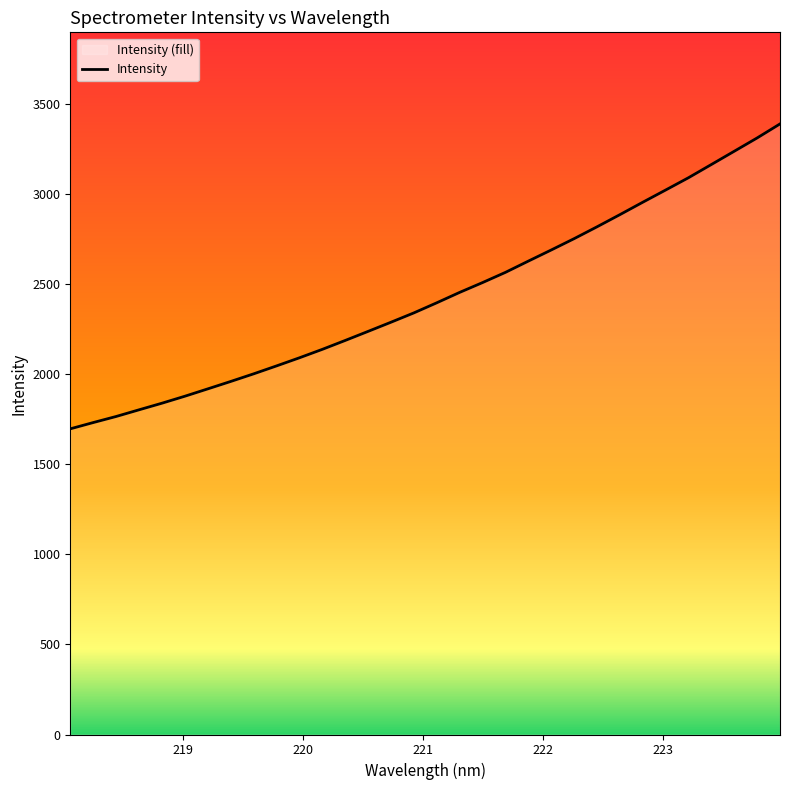

What is the difference between the maximum and minimum values?

1692.8